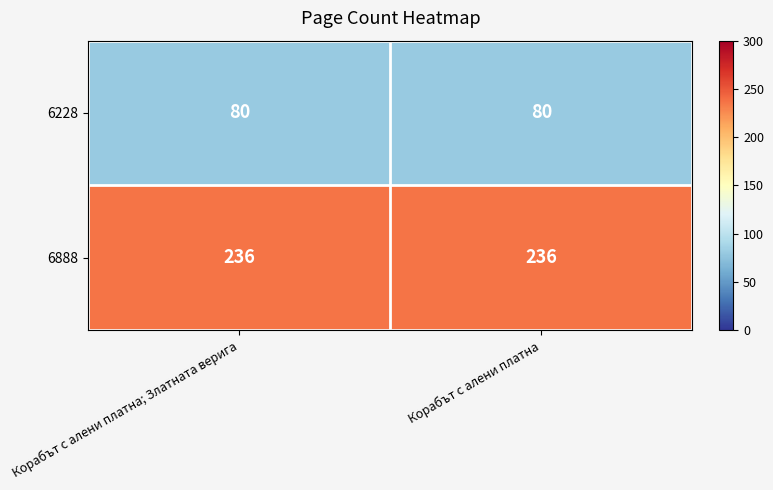

What is the sum of the 6888 values at Корабът с алени платна and Корабът с алени платна; Златната верига?

472